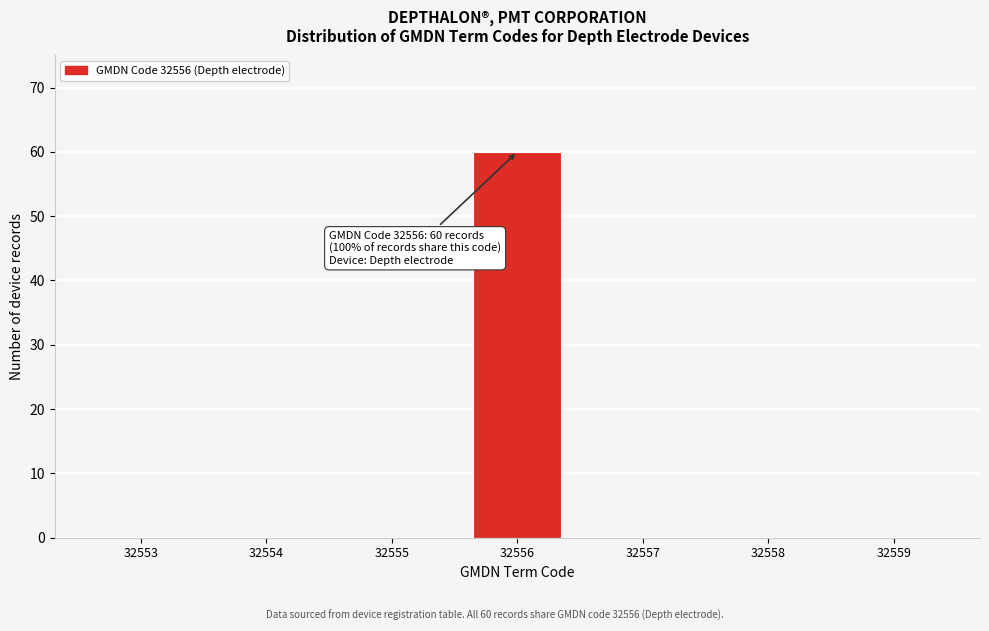

What is the approximate value at 32556?

60